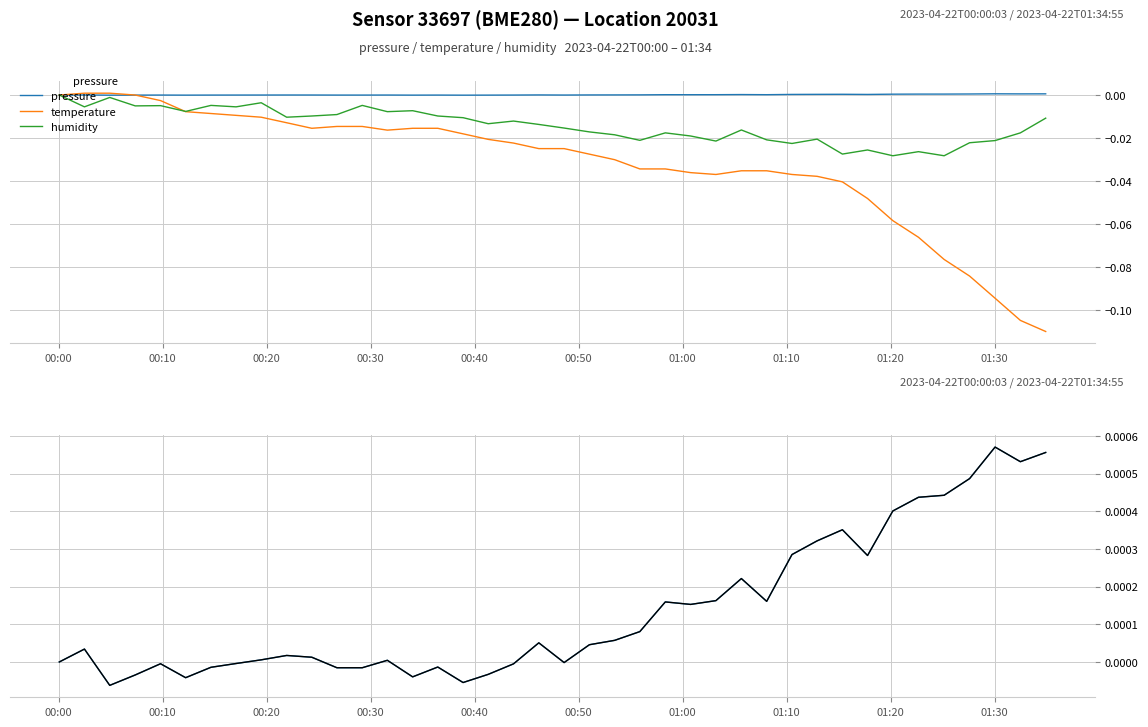

Is the value of pressure at 15 greater than the value of humidity at 00:10?

Yes